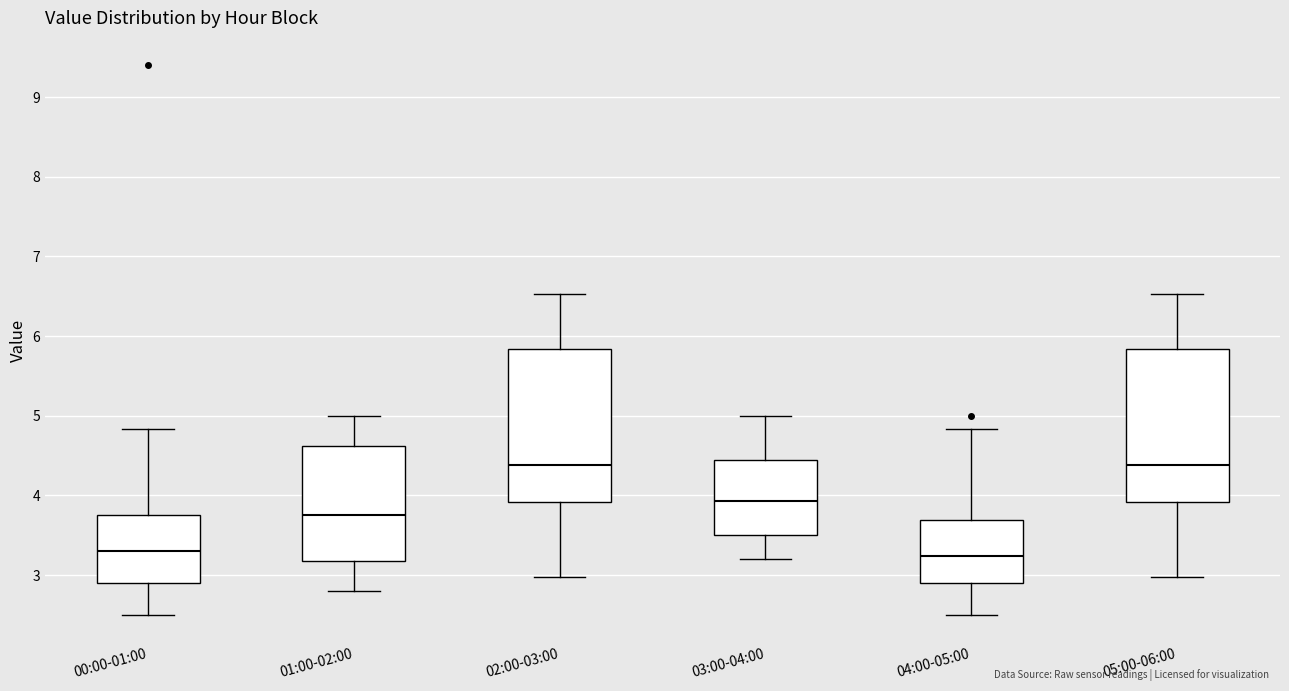

Reading left to right, transcribe this box plot: for each box, give where its median line is, the range the box spans, and where its two whiskers end, as read against the y-axis. The values are not printed on the chart, so give them approximately, as read against the axis.

00:00-01:00: median 3.3, box 2.9 to 3.8, whiskers 2.5 to 4.8
01:00-02:00: median 3.8, box 3.2 to 4.6, whiskers 2.8 to 5.0
02:00-03:00: median 4.4, box 3.9 to 5.8, whiskers 3.0 to 6.5
03:00-04:00: median 3.9, box 3.5 to 4.5, whiskers 3.2 to 5.0
04:00-05:00: median 3.2, box 2.9 to 3.7, whiskers 2.5 to 4.8
05:00-06:00: median 4.4, box 3.9 to 5.8, whiskers 3.0 to 6.5